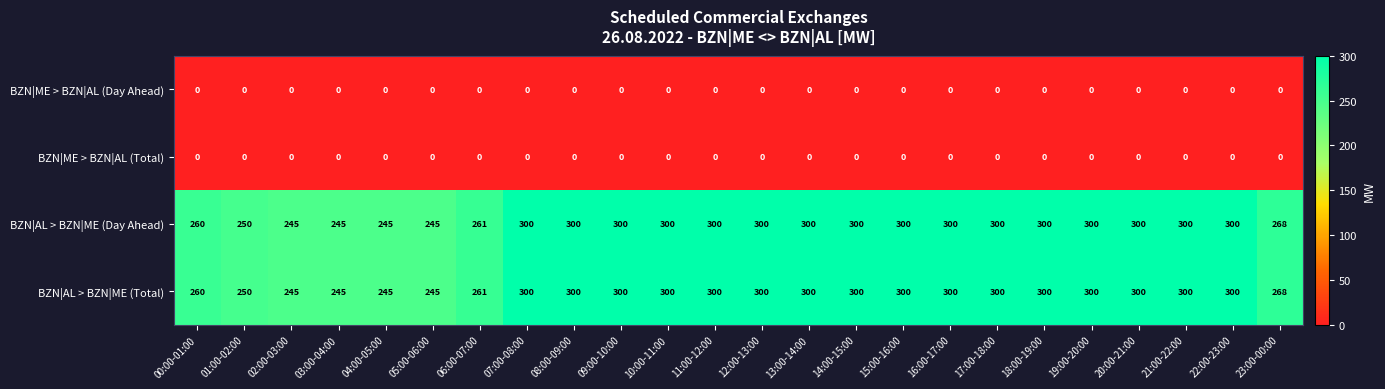

What is the greatest value displayed?

300